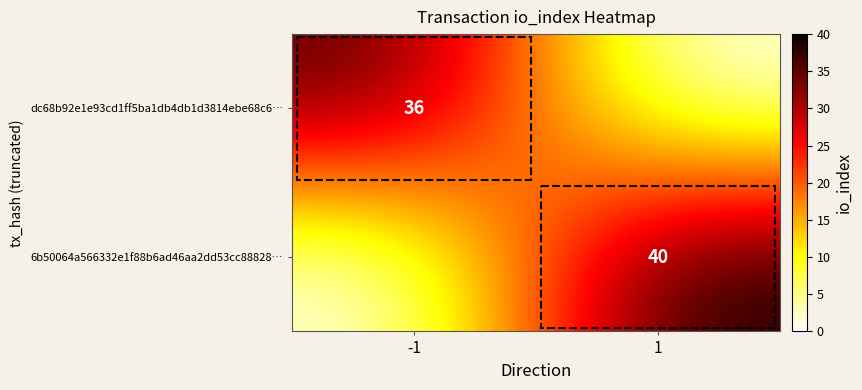

What is the difference between the highest and lowest values at -1?

36